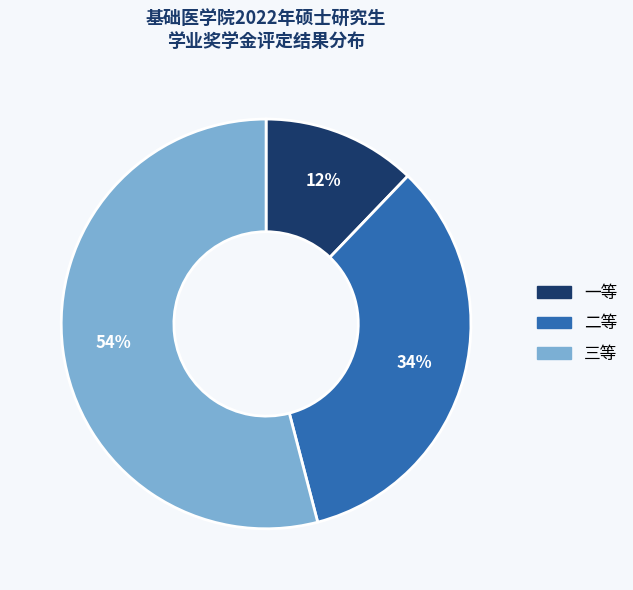

Which category has the smallest portion of the pie?

一等